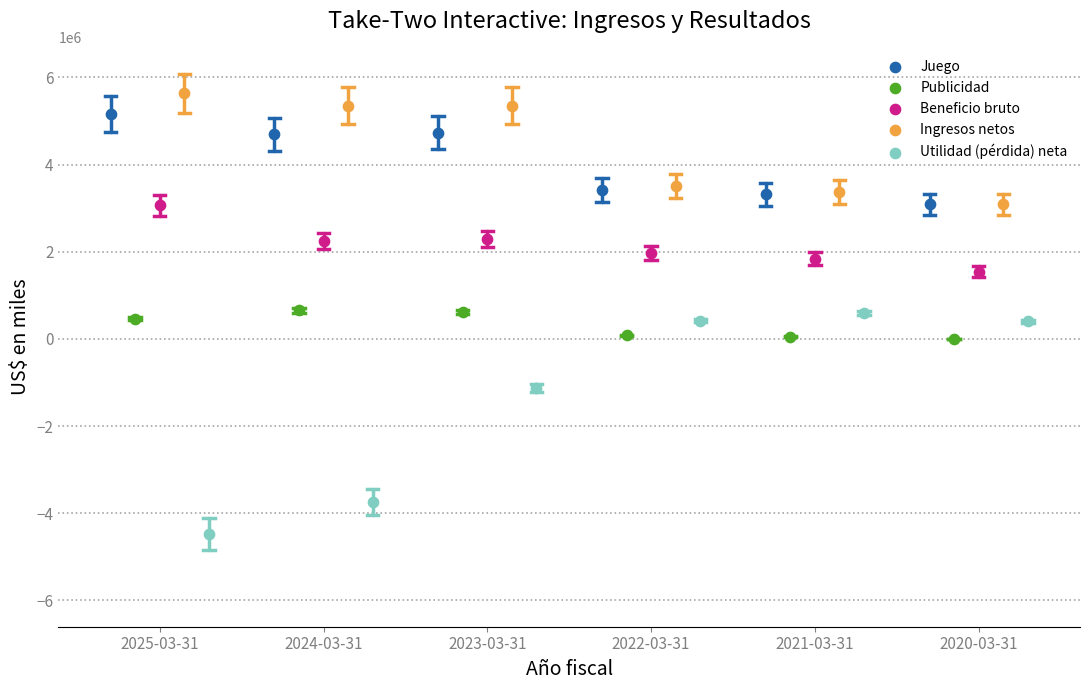

Which series reaches the maximum Y coordinate?

Ingresos netos